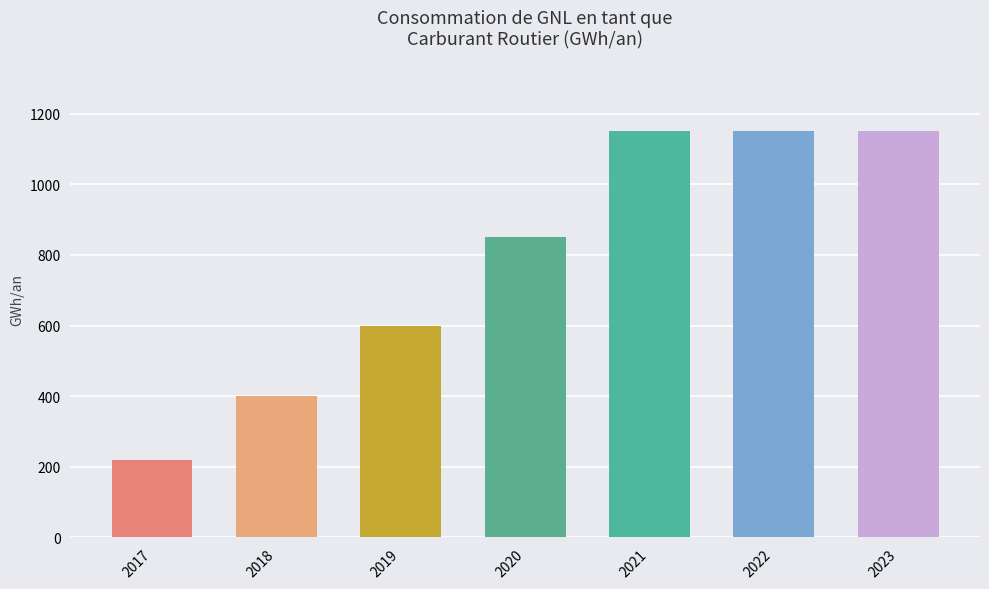

Are the bars grouped side by side (vs. stacked)?

No